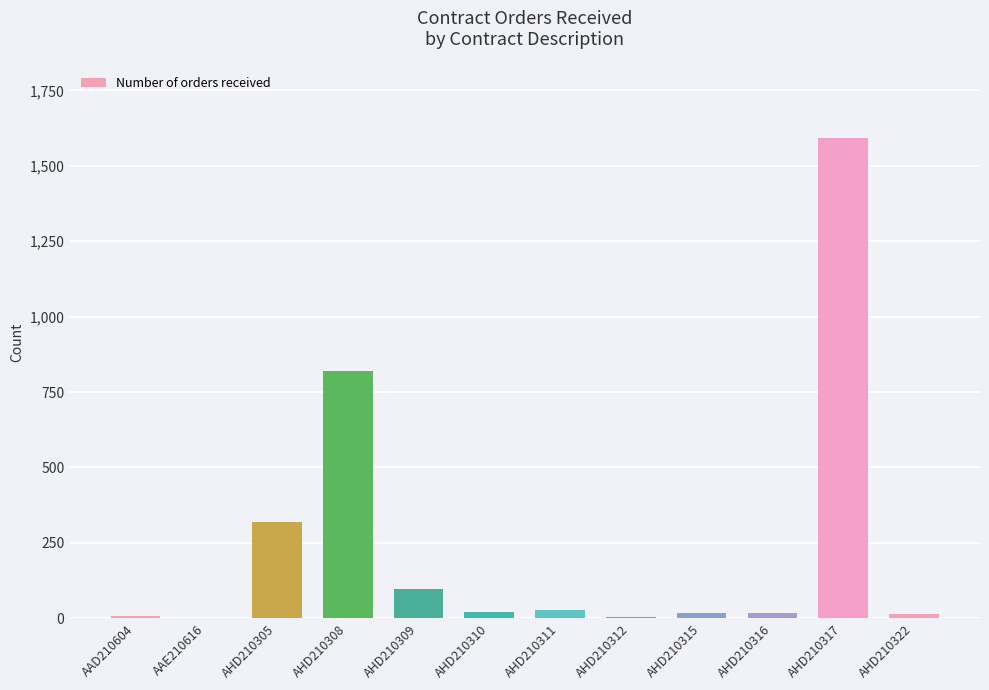

Count the number of data series in this chart.

1